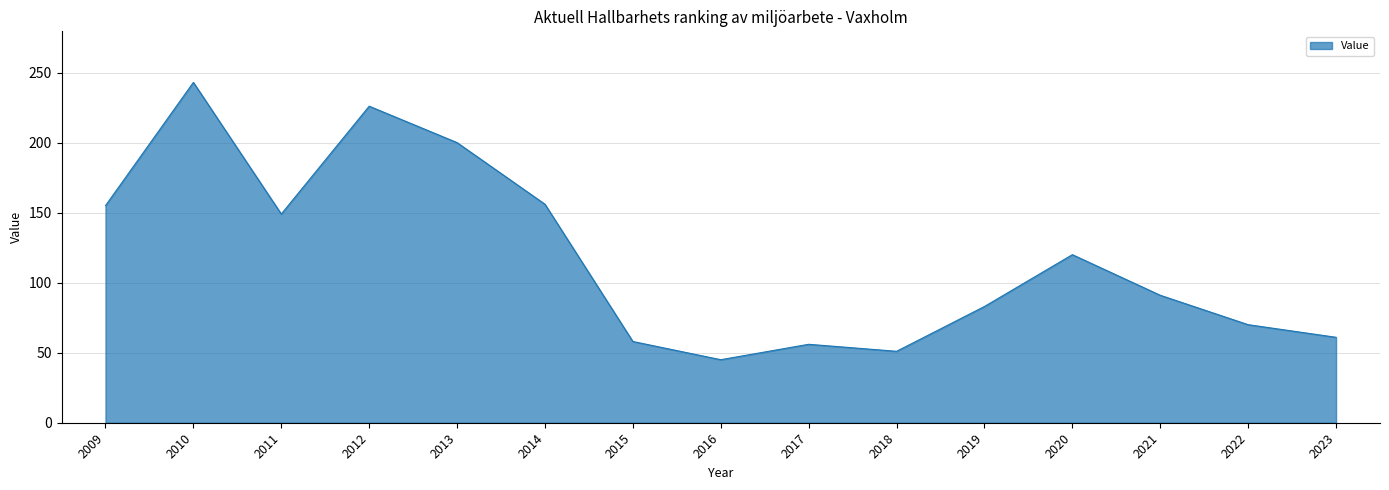

The chart shows a value of 61 at 2023. True or false?

True